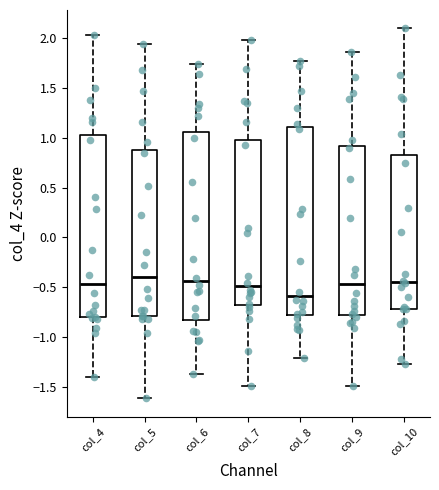

Reading left to right, read every box against the y-axis: the position of its median line, the range the box covers, and the ends of its whiskers. The values are not printed on the chart, so give them approximately, as read against the axis.

col_4: median -0.45, box -0.80 to 1.05, whiskers -1.40 to 2.05
col_5: median -0.40, box -0.80 to 0.90, whiskers -1.60 to 1.95
col_6: median -0.45, box -0.85 to 1.05, whiskers -1.35 to 1.75
col_7: median -0.50, box -0.70 to 1.00, whiskers -1.50 to 2.00
col_8: median -0.60, box -0.80 to 1.10, whiskers -1.20 to 1.75
col_9: median -0.45, box -0.80 to 0.90, whiskers -1.50 to 1.85
col_10: median -0.45, box -0.70 to 0.85, whiskers -1.25 to 2.10